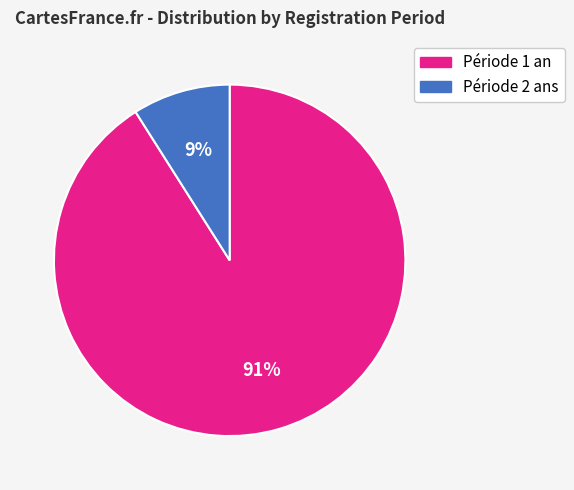

To the nearest percent, what is the difference between the largest and smallest slice percentages?

82%